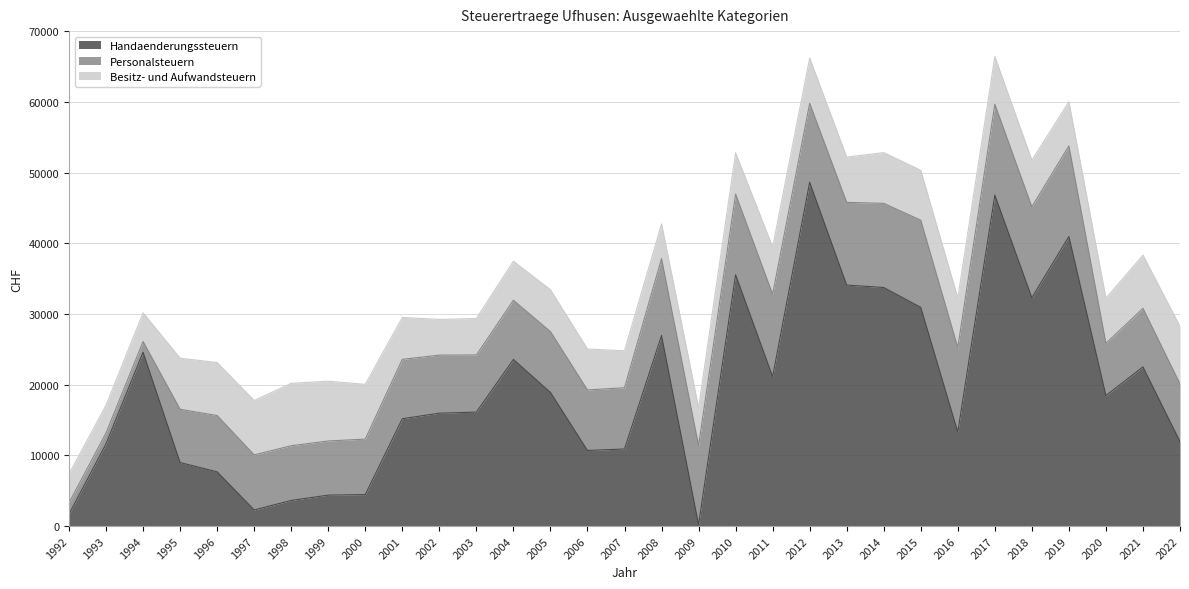

True or false: Besitz- und Aufwandsteuern has more than 2 points higher than both neighbors.

True